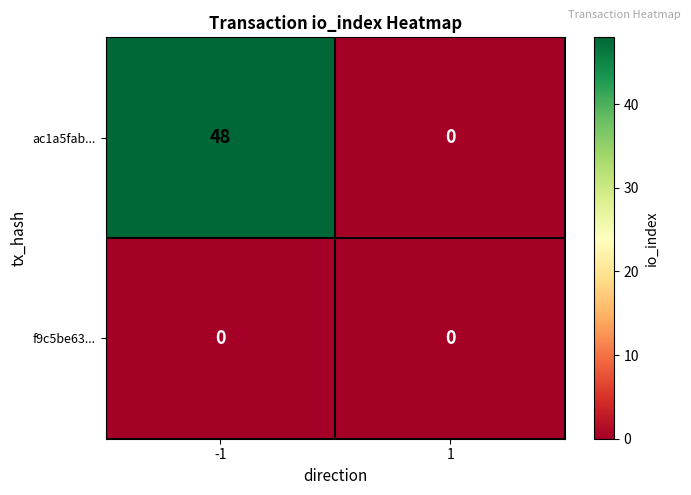

True or false: ac1a5fab... has a value of -32 at 1.

False